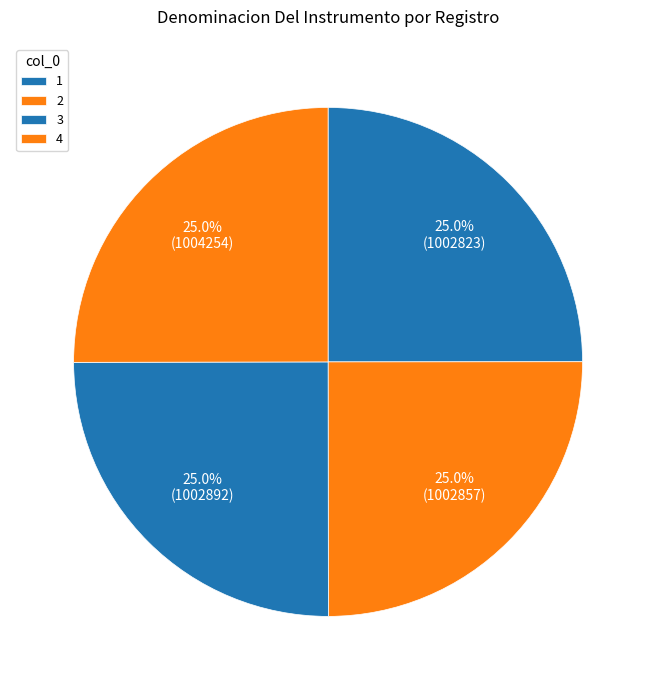

What is the ratio of the value at 2 to the value at 3?

1.0